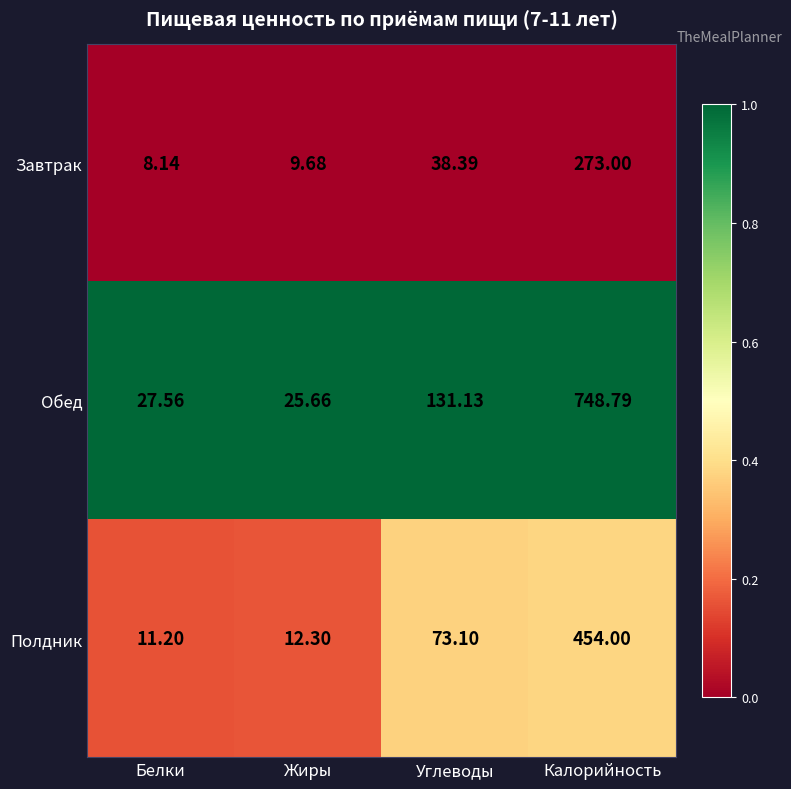

Which label corresponds to the smallest value in the chart?

Белки